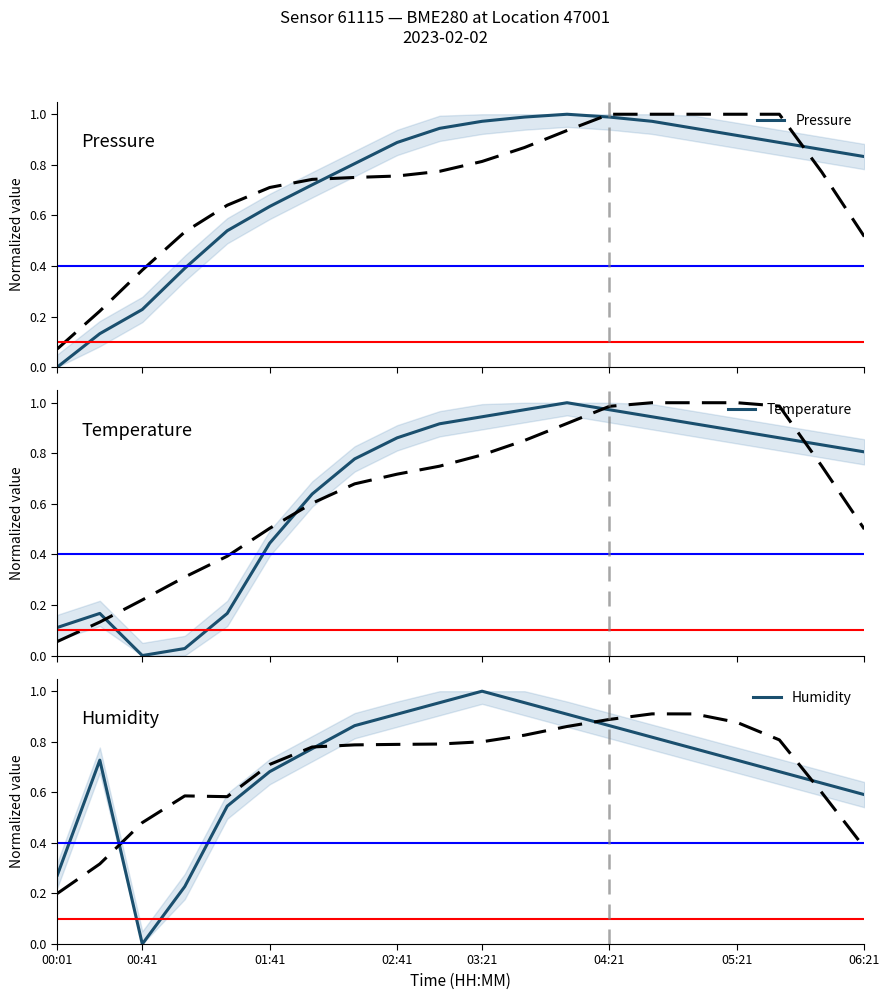

What is the average value of the Humidity series?

0.7